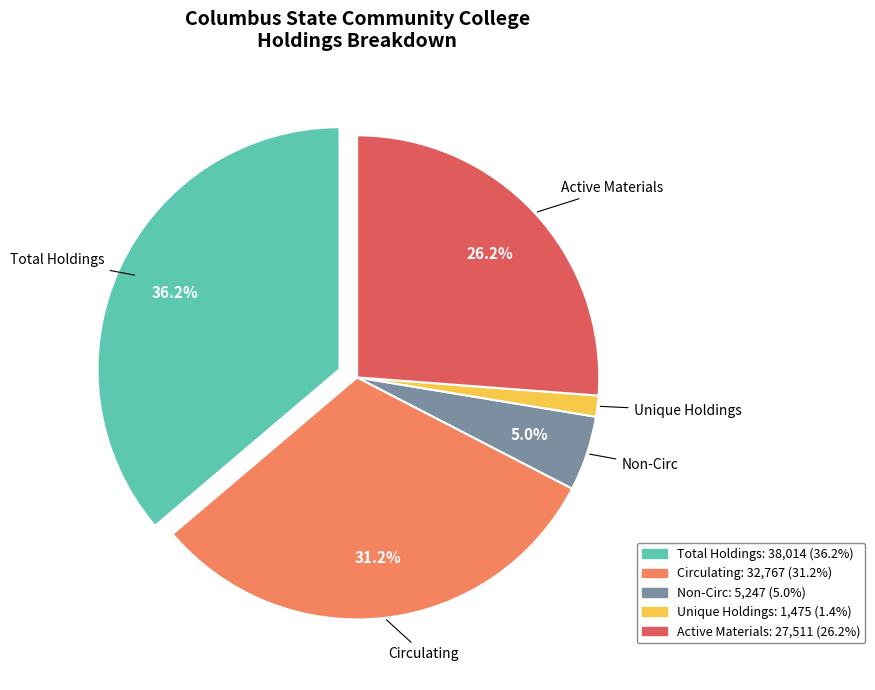

Combined, do Circulating and Total Holdings account for over 50%?

Yes